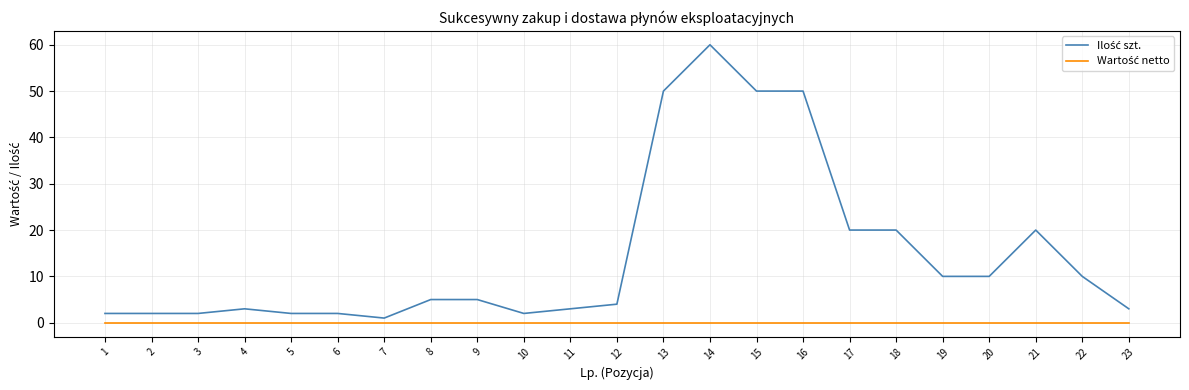

Which category has the highest value across all series?

14